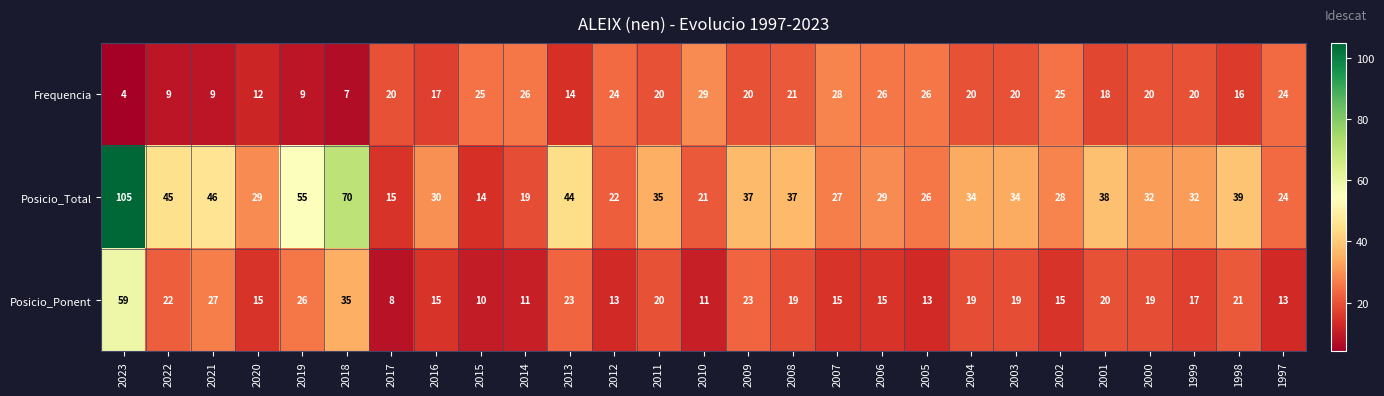

How many data points in Frequencia are less than 20?

10